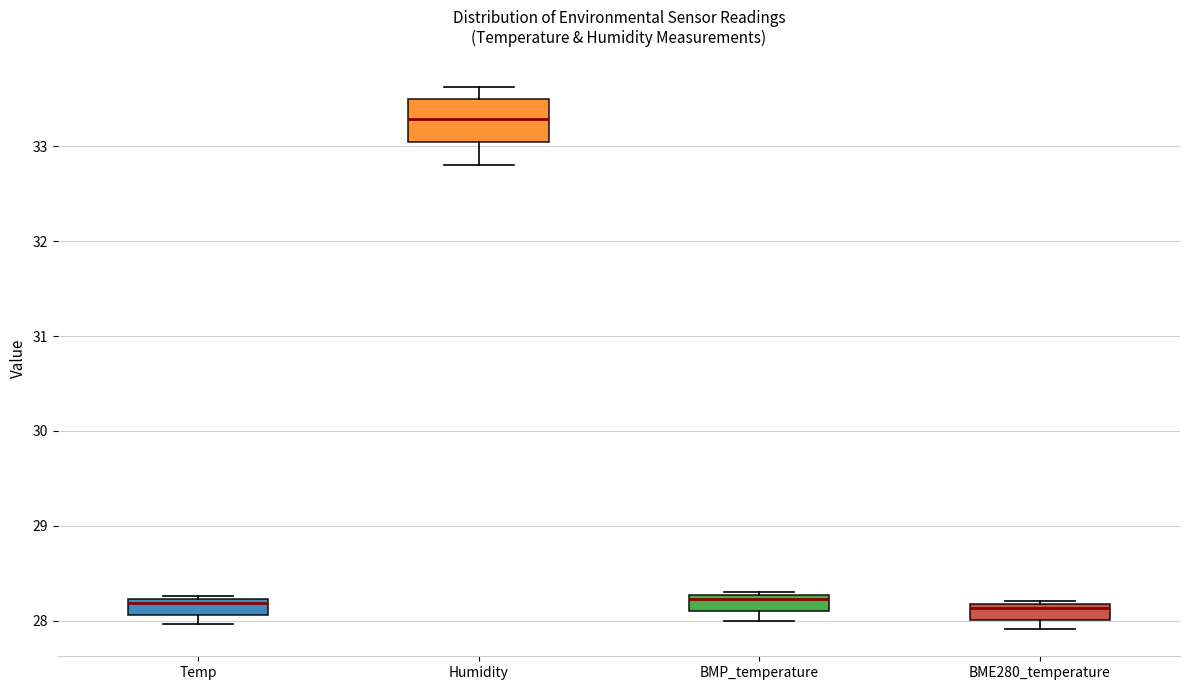

Reading left to right, read every box against the y-axis: the position of its median line, the range the box covers, and the ends of its whiskers. The values are not printed on the chart, so give them approximately, as read against the axis.

Temp: median 28.2 (just below the box's upper edge), box 28.1 to 28.2, whiskers 28.0 to 28.3
Humidity: median 33.3, box 33.0 to 33.5, whiskers 32.8 to 33.6
BMP_temperature: median 28.2, box 28.1 to 28.3, whiskers 28.0 to 28.3 (just above the box's upper edge)
BME280_temperature: median 28.1, box 28.0 to 28.2, whiskers 27.9 to 28.2 (just above the box's upper edge)